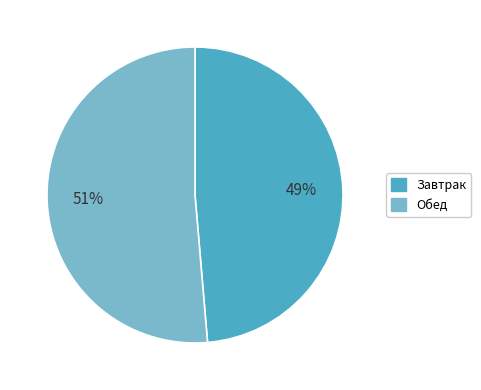

Is there a majority slice in this chart?

Yes